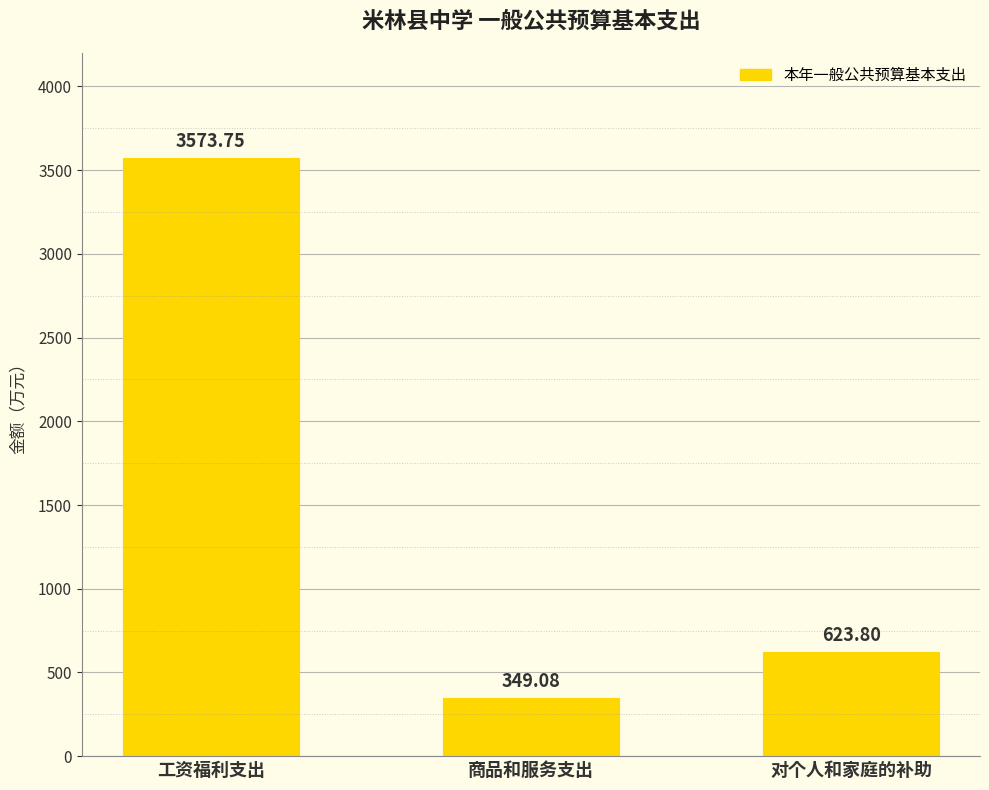

List the labels in order of value, largest first.

工资福利支出, 对个人和家庭的补助, 商品和服务支出